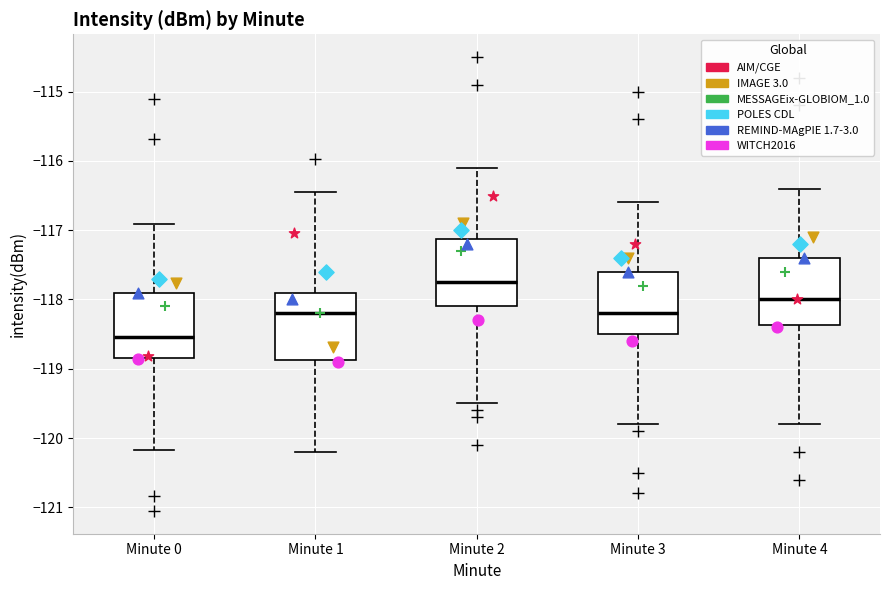

Reading left to right, read every box against the y-axis: the position of its median line, the range the box covers, and the ends of its whiskers. The values are not printed on the chart, so give them approximately, as read against the axis.

Minute 0: median -118.5, box -118.9 to -117.9, whiskers -120.2 to -116.9
Minute 1: median -118.2, box -118.9 to -117.9, whiskers -120.2 to -116.4
Minute 2: median -117.7, box -118.1 to -117.1, whiskers -119.5 to -116.1
Minute 3: median -118.2, box -118.5 to -117.6, whiskers -119.8 to -116.6
Minute 4: median -118.0, box -118.4 to -117.4, whiskers -119.8 to -116.4